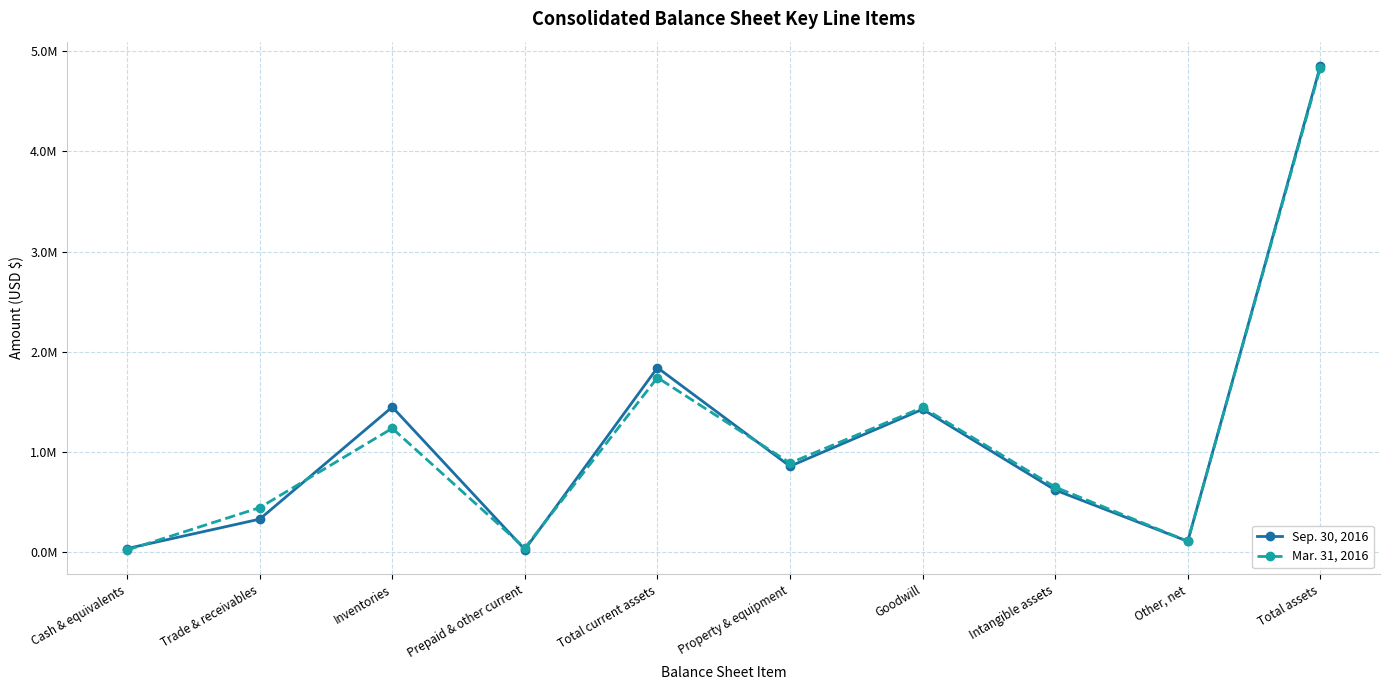

At which category does Mar. 31, 2016 reach its first local valley?

Prepaid & other current